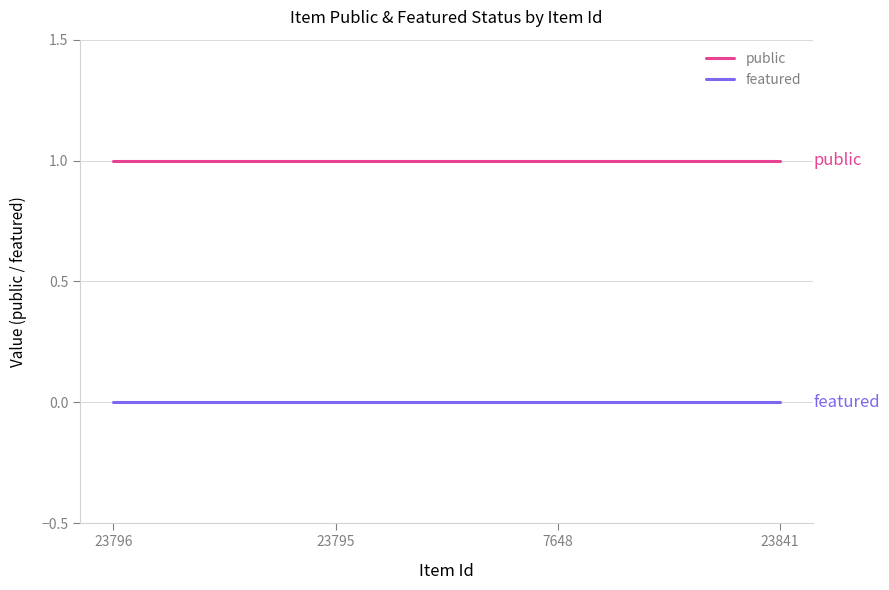

How many lines are shown in the chart?

2